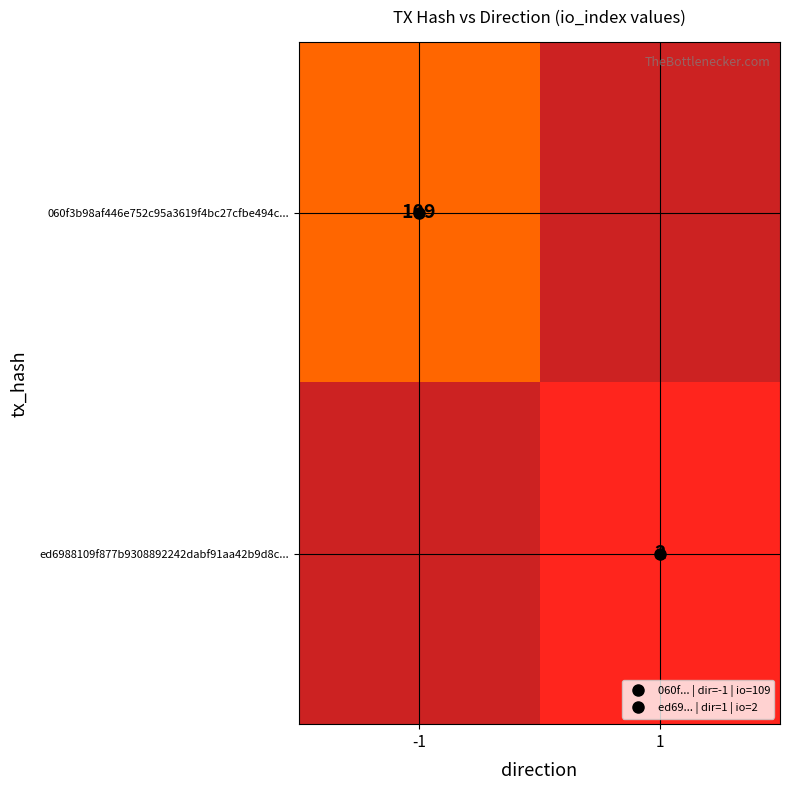

At -1, list the series in order from smallest to largest.

060f3b98af446e752c95a3619f4bc27cfbe494c..., ed6988109f877b9308892242dabf91aa42b9d8c...